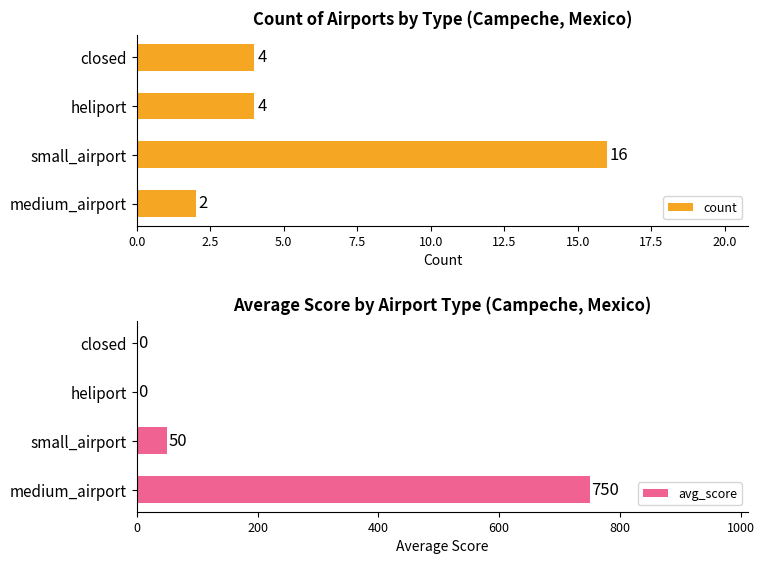

What is the sum of all avg_score values?

800